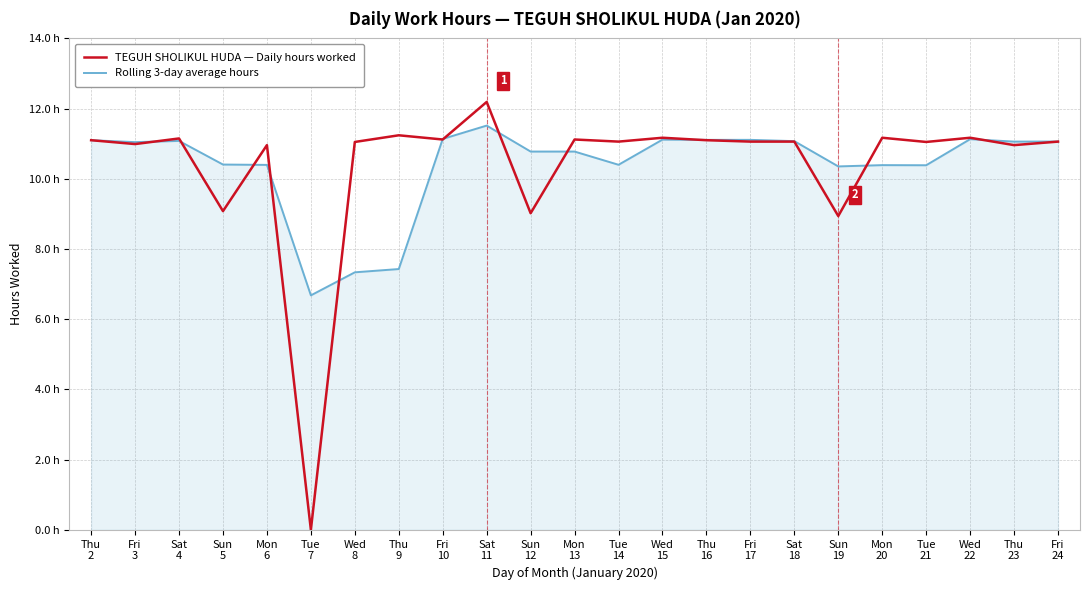

Is this an area chart (filled region under the line)?

No